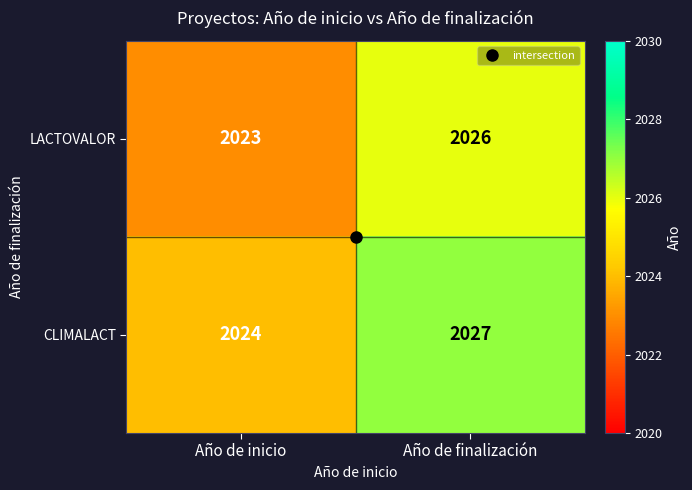

At Año de inicio, list the series in order from smallest to largest.

LACTOVALOR, CLIMALACT